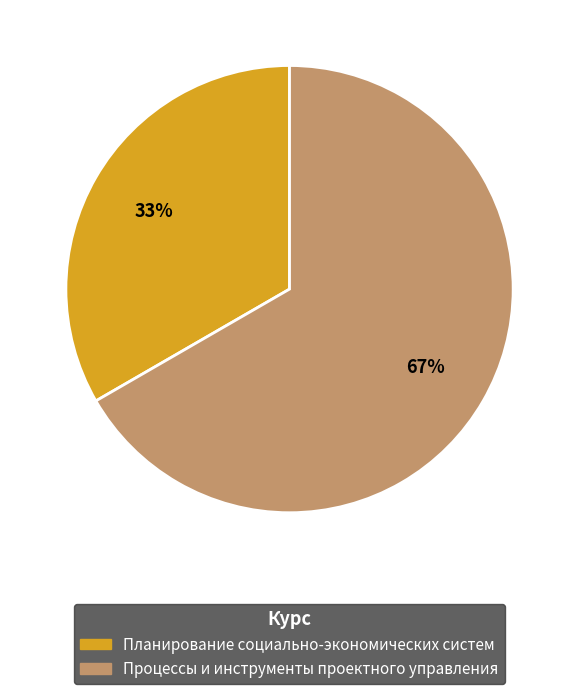

Does Планирование социально-экономических систем represent more than half of the total?

No